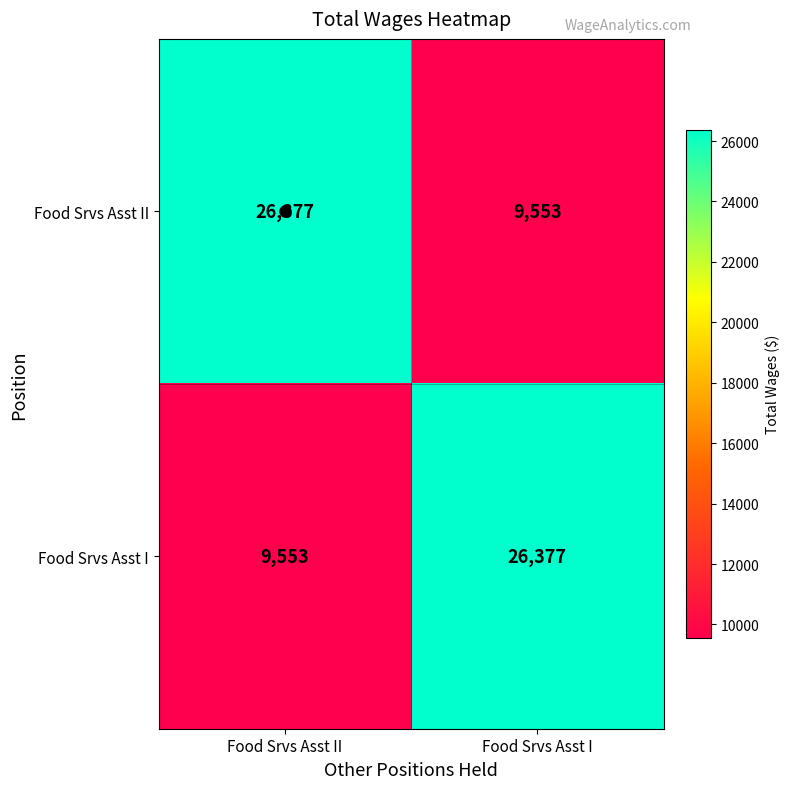

What is the approximate value of Food Srvs Asst II at Food Srvs Asst II, to the nearest 10?

26380